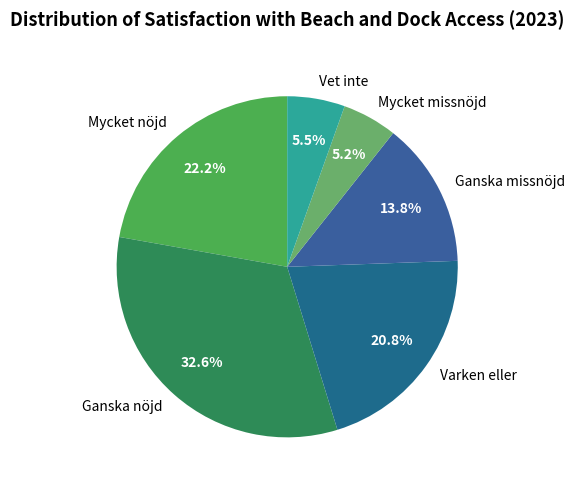

What percentage is the Mycket nöjd slice, to the nearest percent?

22%